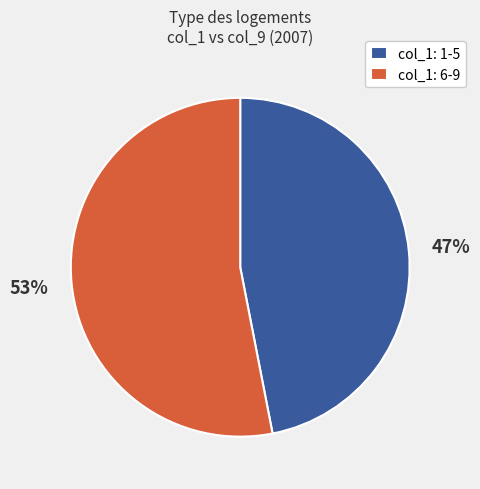

Does col_1: 1-5 account for over 50% of the chart?

No